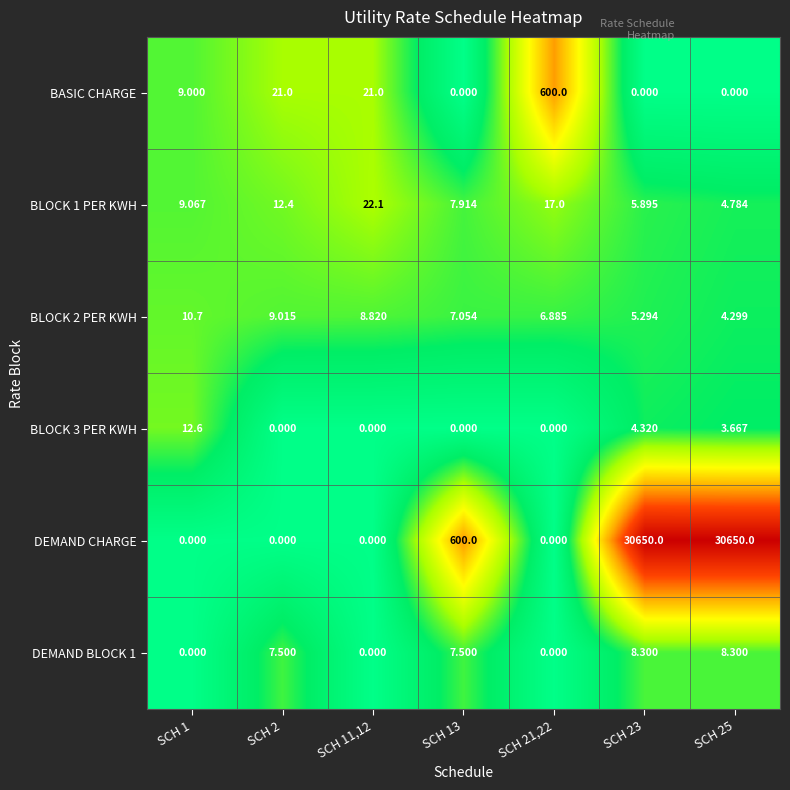

Which series has the largest range (max minus min)?

DEMAND CHARGE